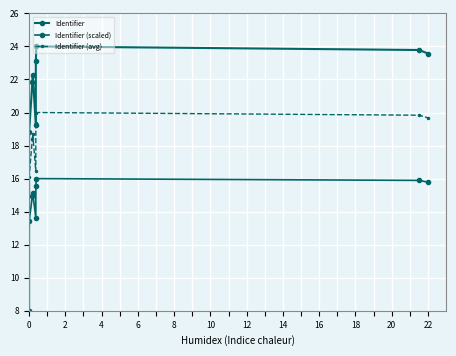

What is the total value across all series at 10?

58.1